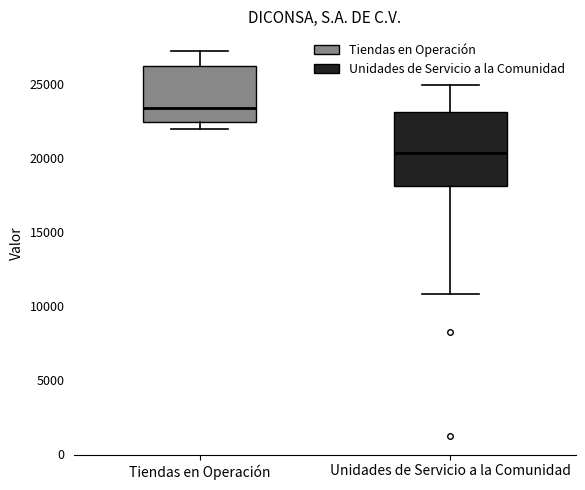

Reading left to right, transcribe this box plot: for each box, give where its median line is, the range the box spans, and where its two whiskers end, as read against the y-axis. The values are not printed on the chart, so give them approximately, as read against the axis.

Tiendas en Operación: median 23500, box 22500 to 26000, whiskers 22000 to 27500
Unidades de Servicio a la Comunidad: median 20500, box 18000 to 23000, whiskers 11000 to 25000